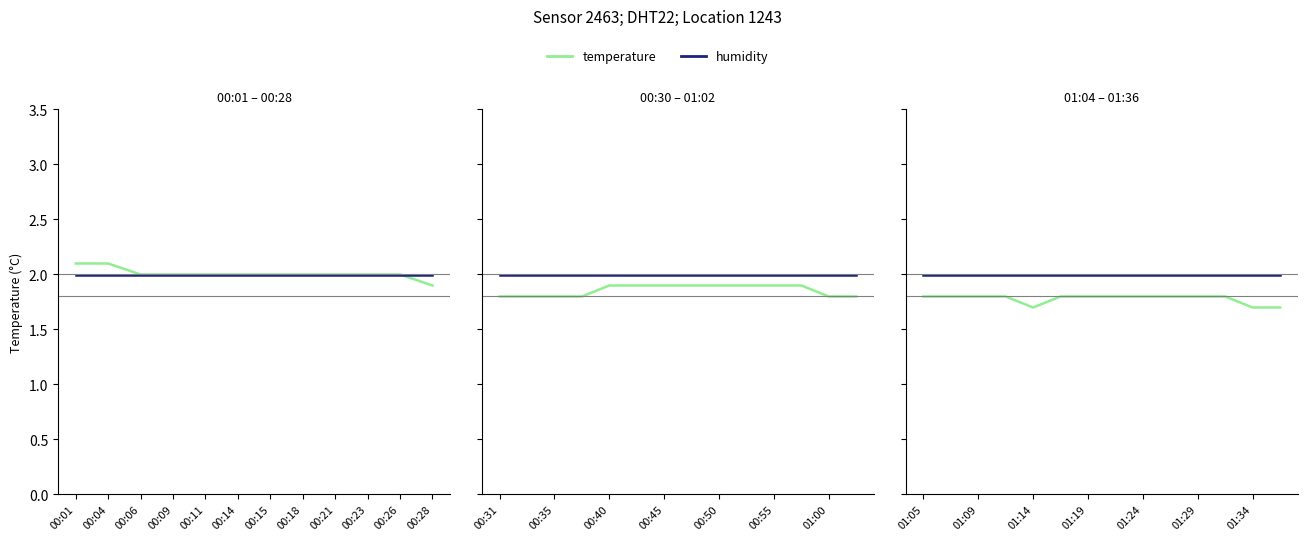

True or false: humidity has more than 2 points higher than both neighbors.

False